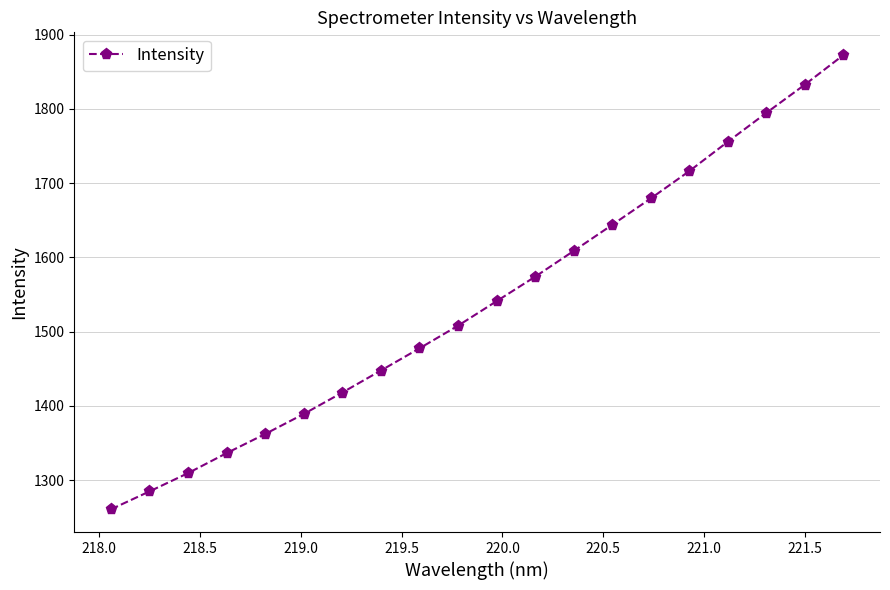

What is the value of the 20th point from the left?

1872.7